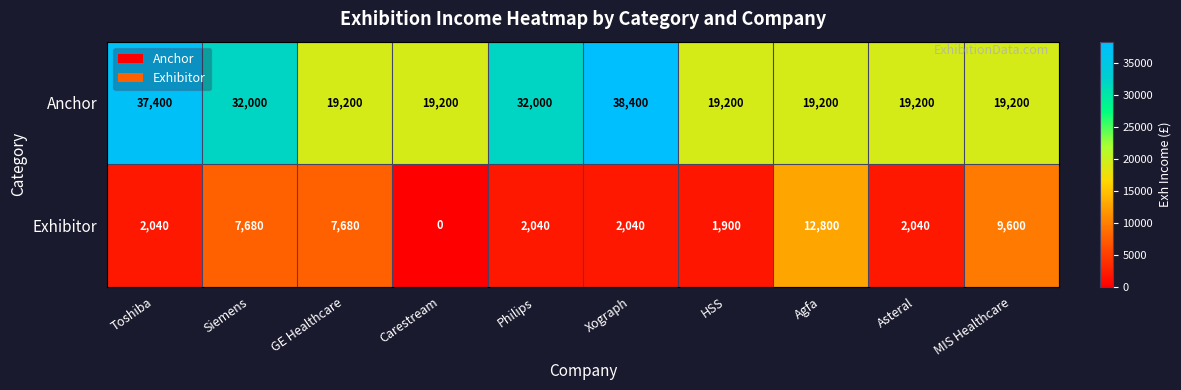

Rank the series at Siemens from highest to lowest value.

Anchor, Exhibitor